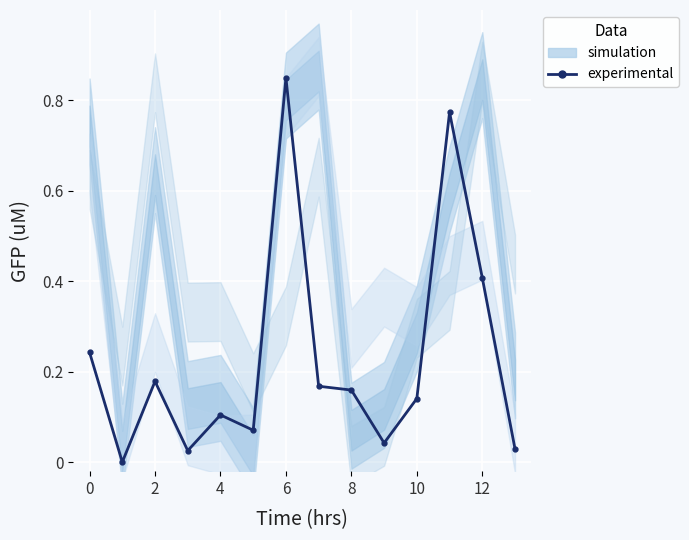

Does the chart display data point markers on the line(s)?

Yes